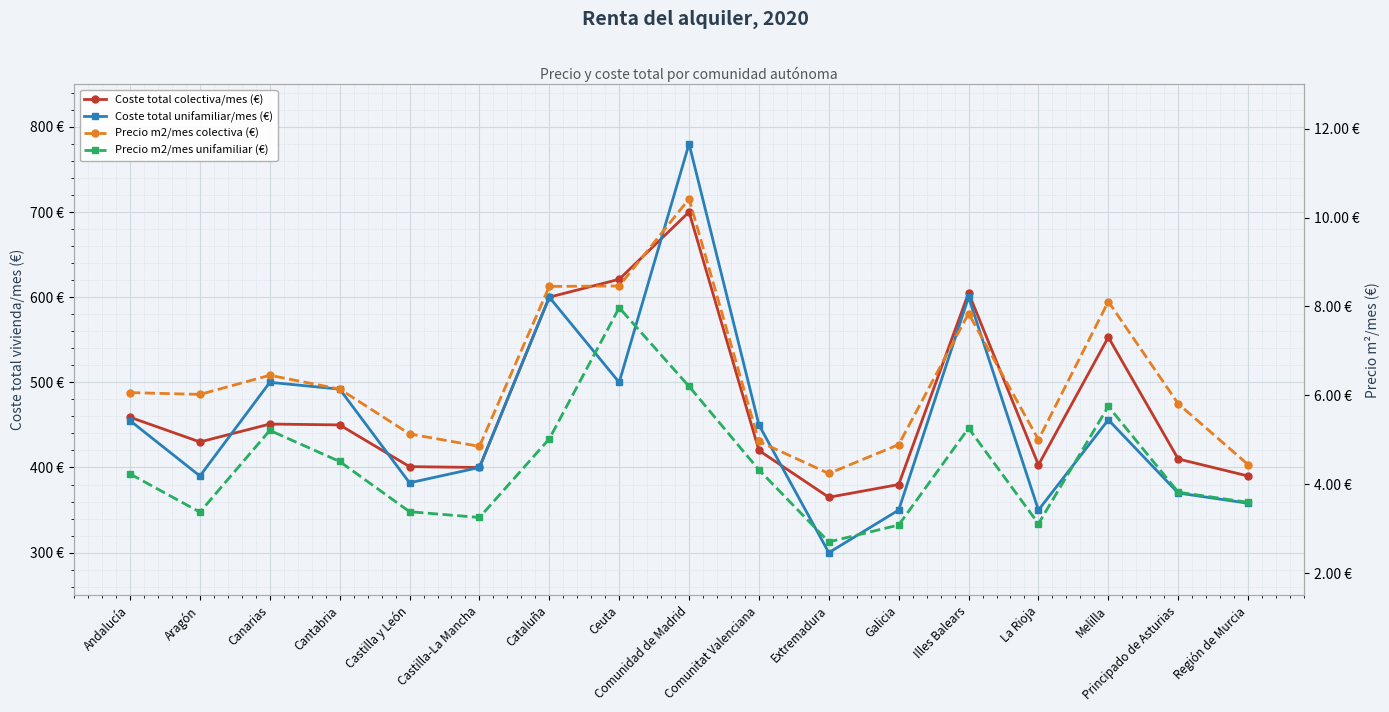

Count the number of data series in this chart.

4